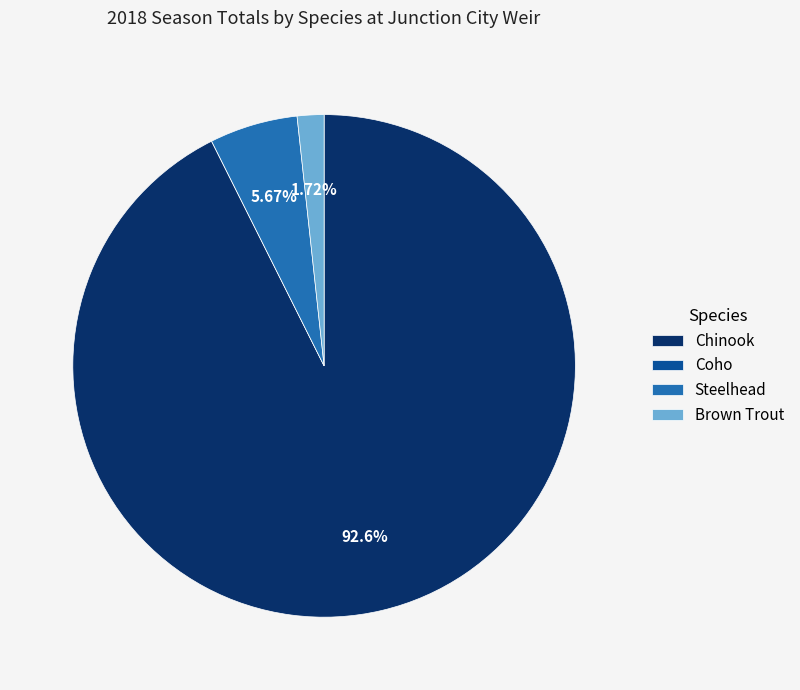

Which has a higher value, Steelhead or Chinook?

Chinook